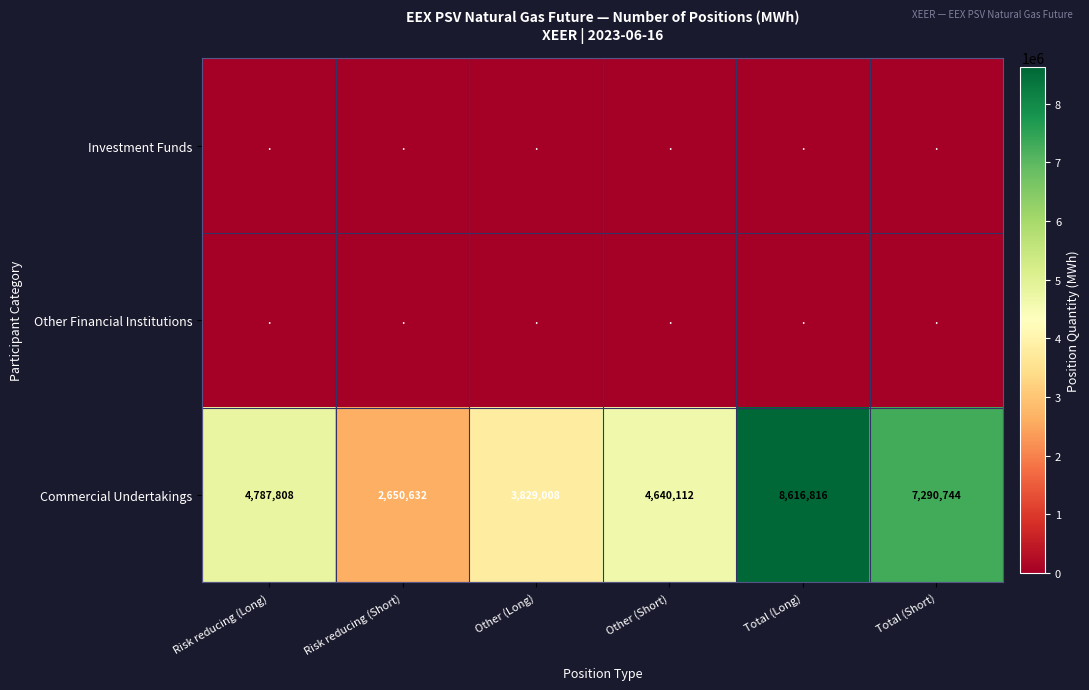

True or false: Commercial Undertakings has a value of 10590537 at Total (Short).

False